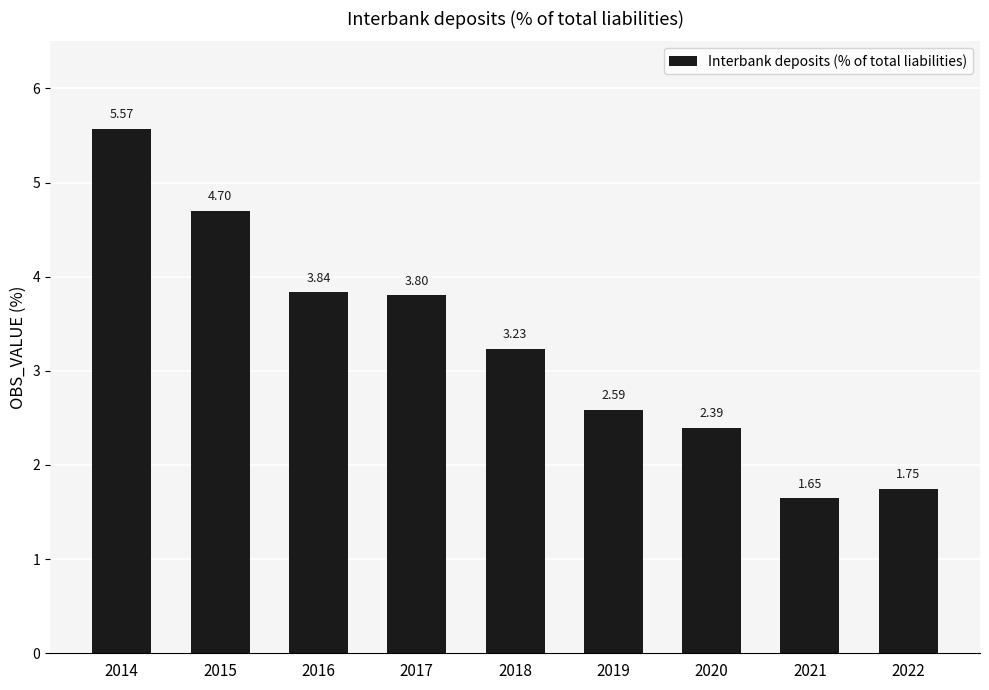

How many bars are there in total?

9